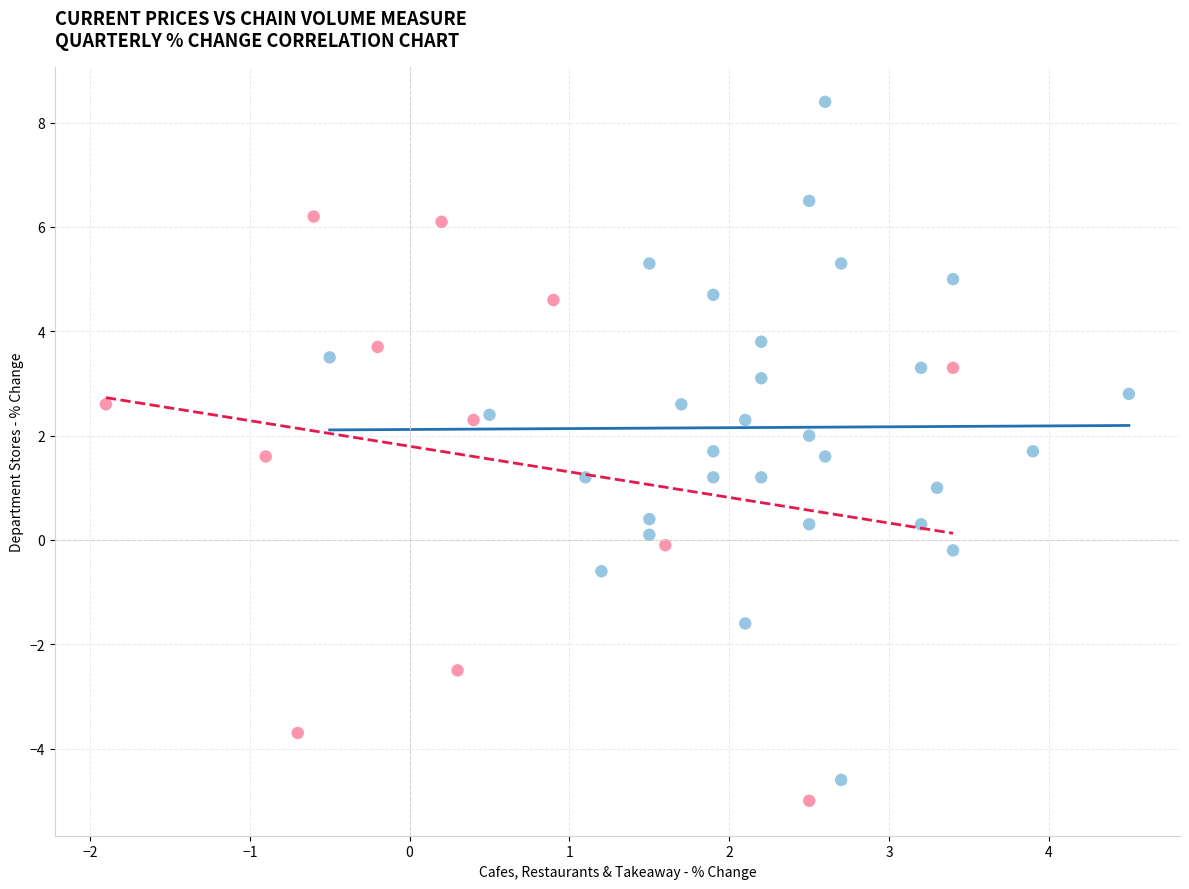

Which series has the widest spread of Y values?

Current Prices